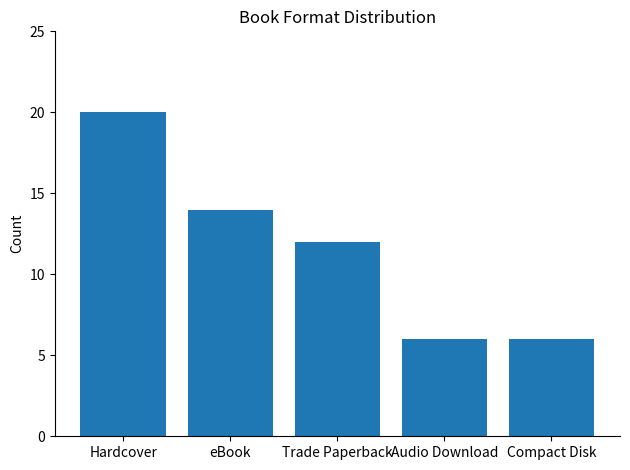

What is the difference between the second highest and second lowest values?

8